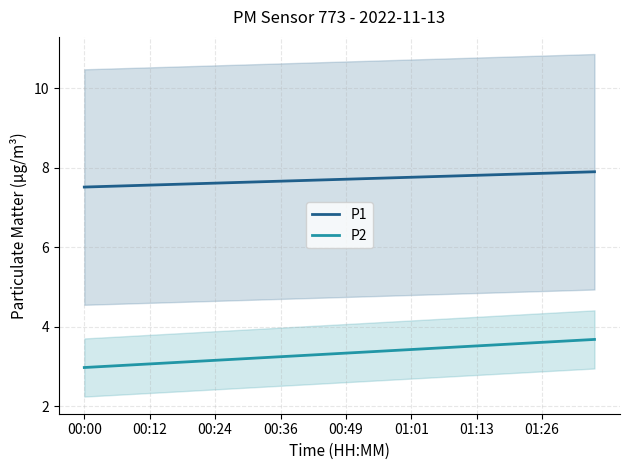

The P2 series shows 3.5 at 01:13. True or false?

True